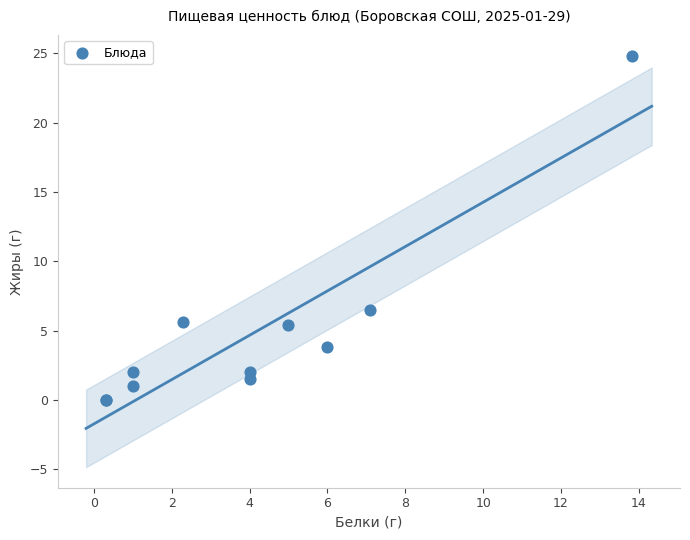

What Y value in the scatter plot is closest to 12?

6.5